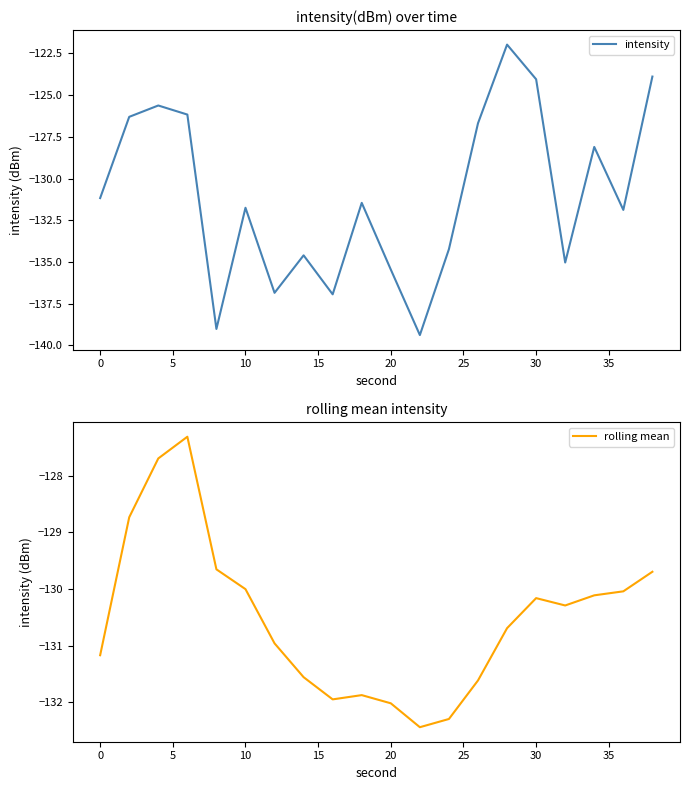

How many interior local valleys does the rolling mean series have?

3